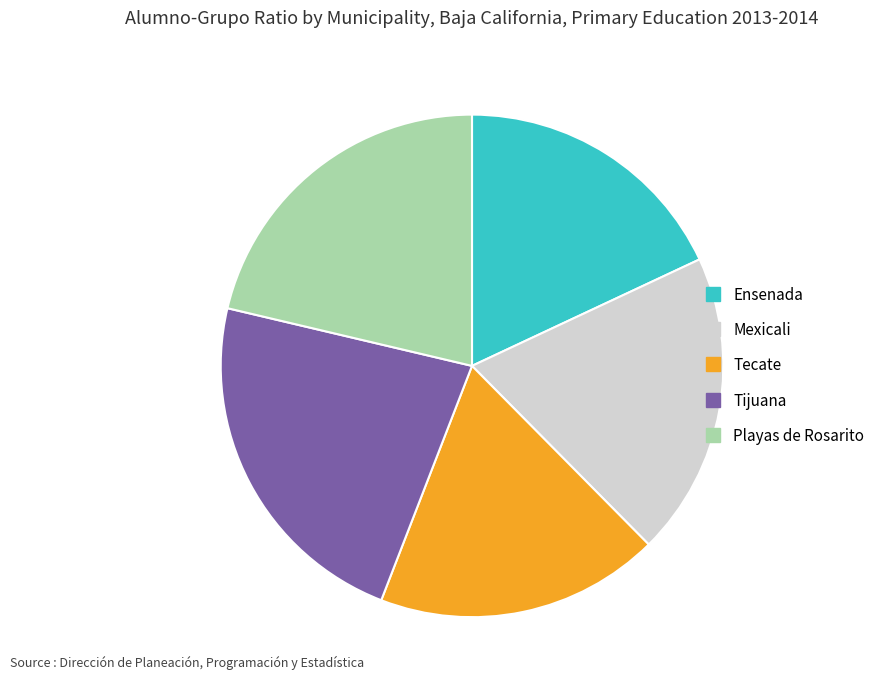

Which category has the biggest portion of the pie?

Tijuana